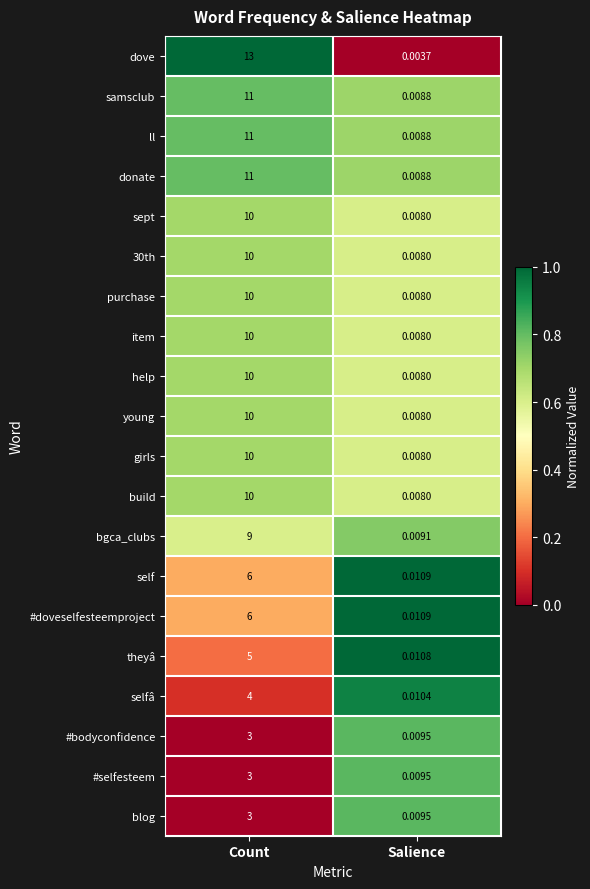

Is the value of young at Salience greater than the value of selfâ at Count?

No